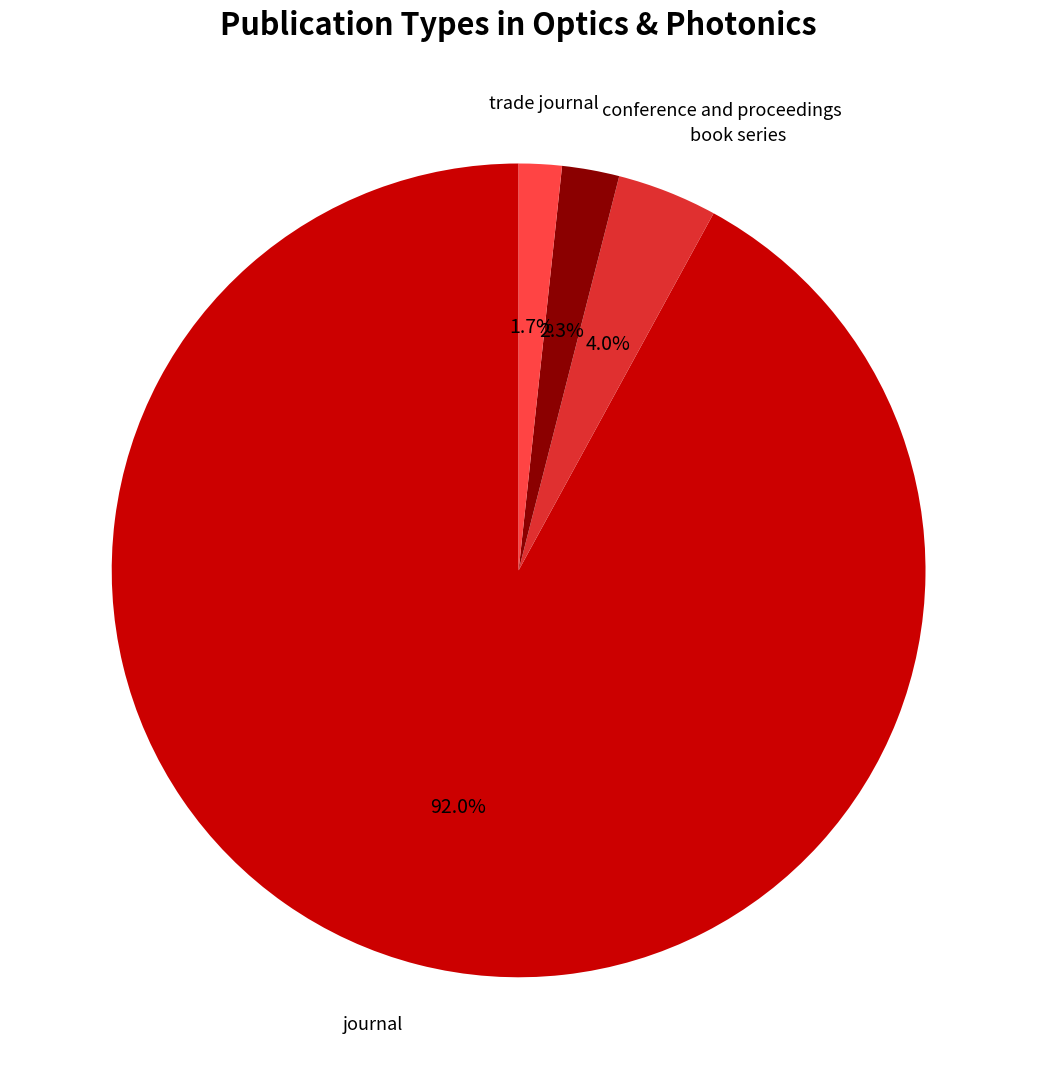

To the nearest percent, what portion does conference and proceedings represent?

2%